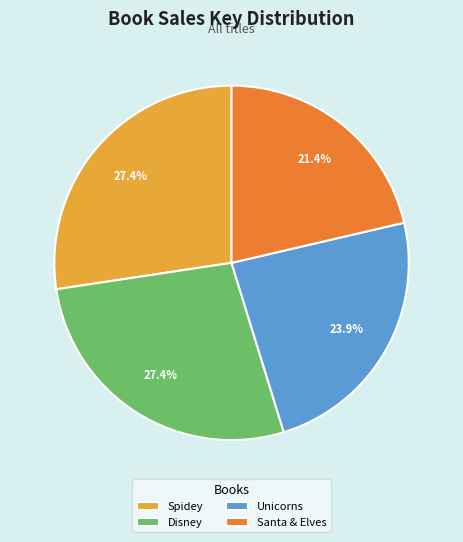

Does Santa & Elves represent more than half of the total?

No